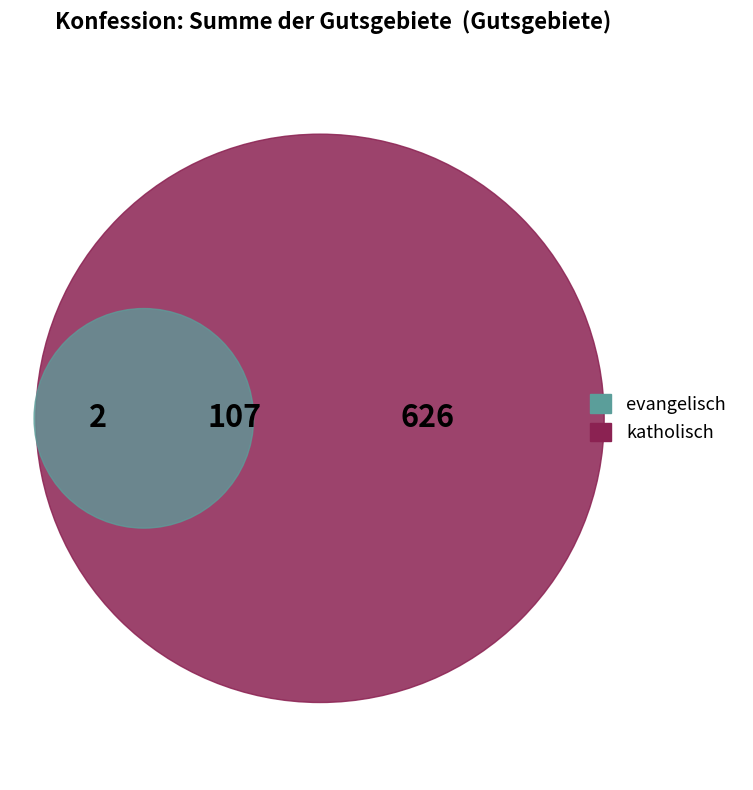

How many segments does this pie chart have?

3